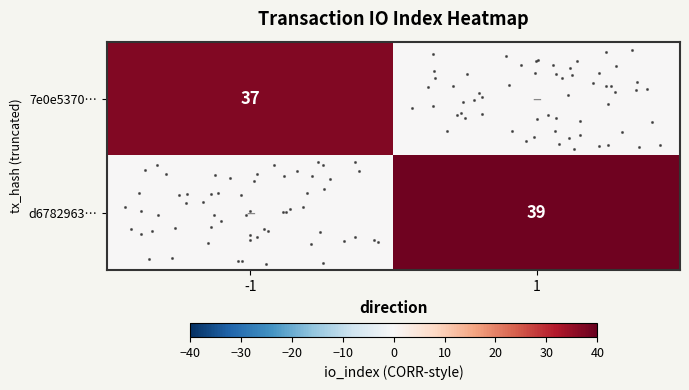

Rank the categories by row_1 value from highest to lowest.

1, -1